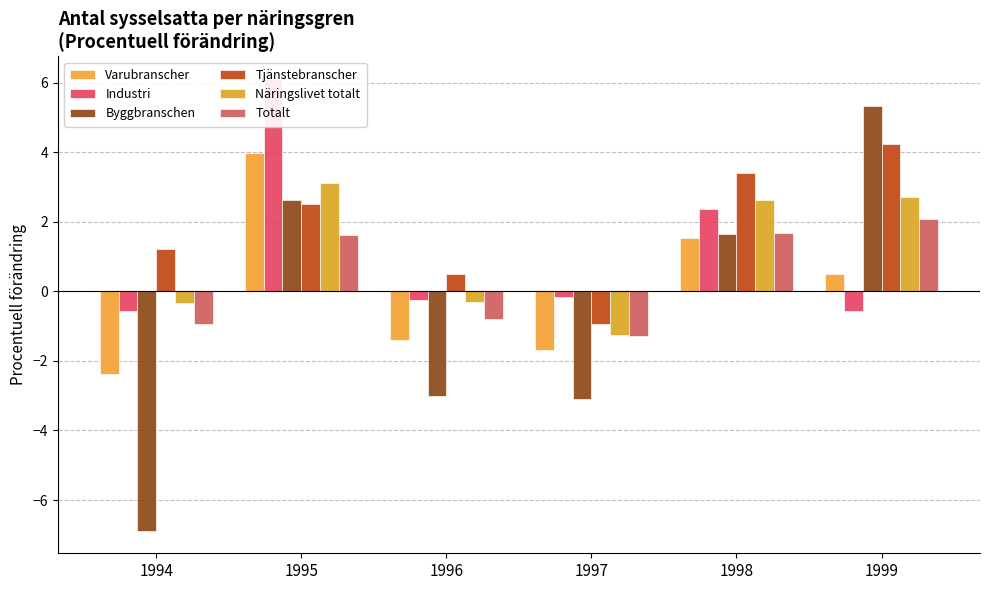

At how many categories does at least one series exceed 0?

5